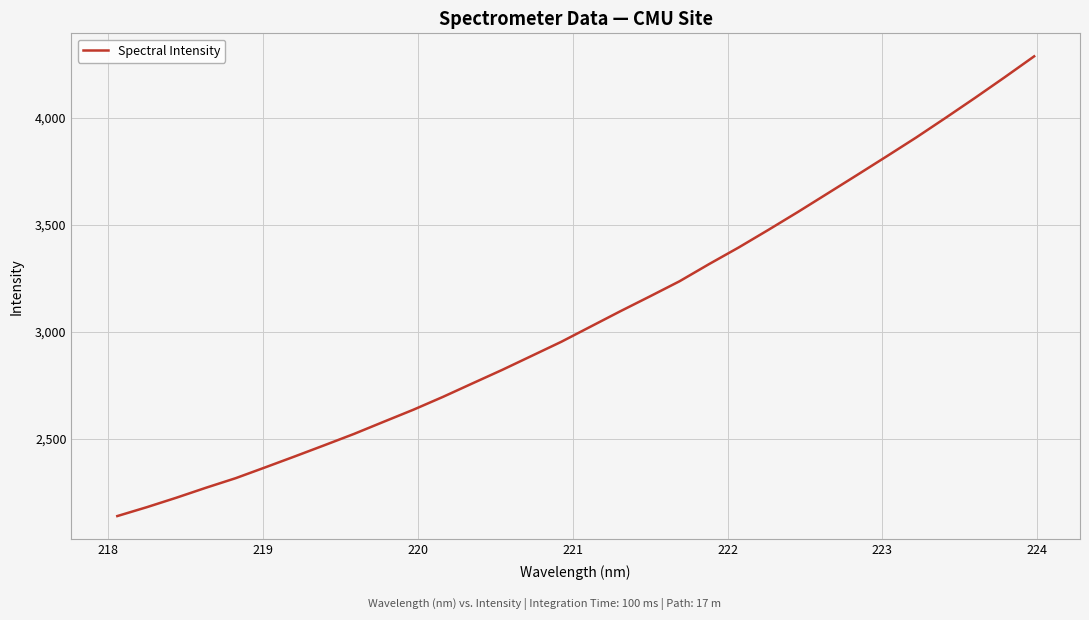

How many series are shown in this chart?

1